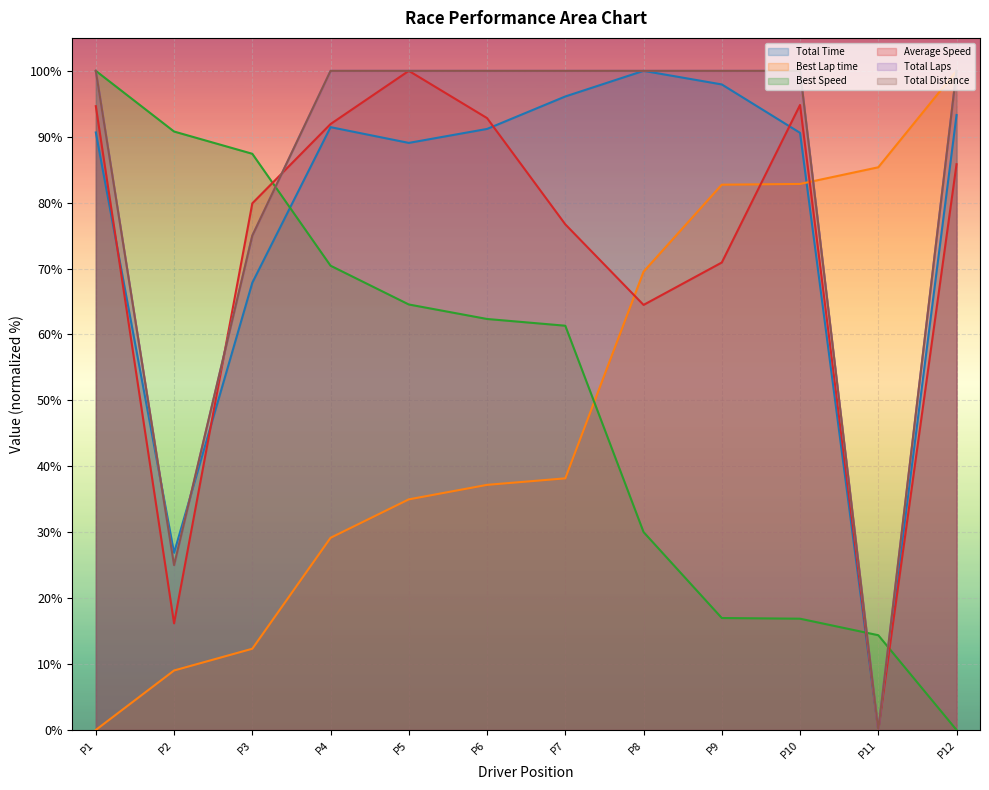

Is it true that Average Speed equals 79.9 at P3?

True